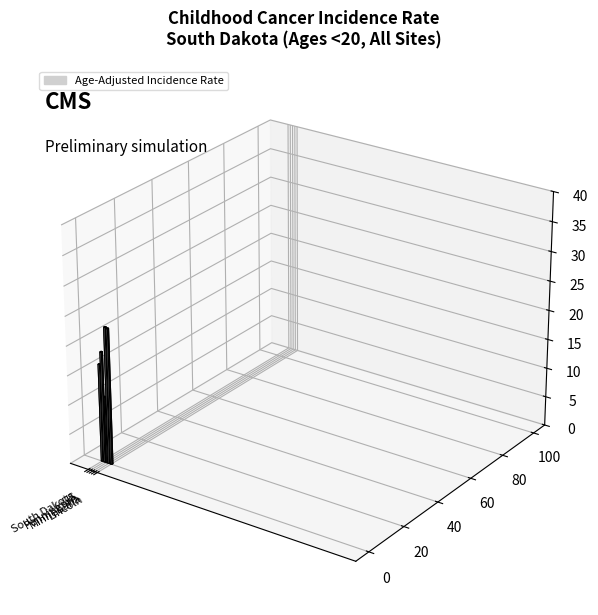

List the labels in order of value, largest first.

Minnehaha County, Lincoln County, US (SEER+NPCR), South Dakota, Pennington County